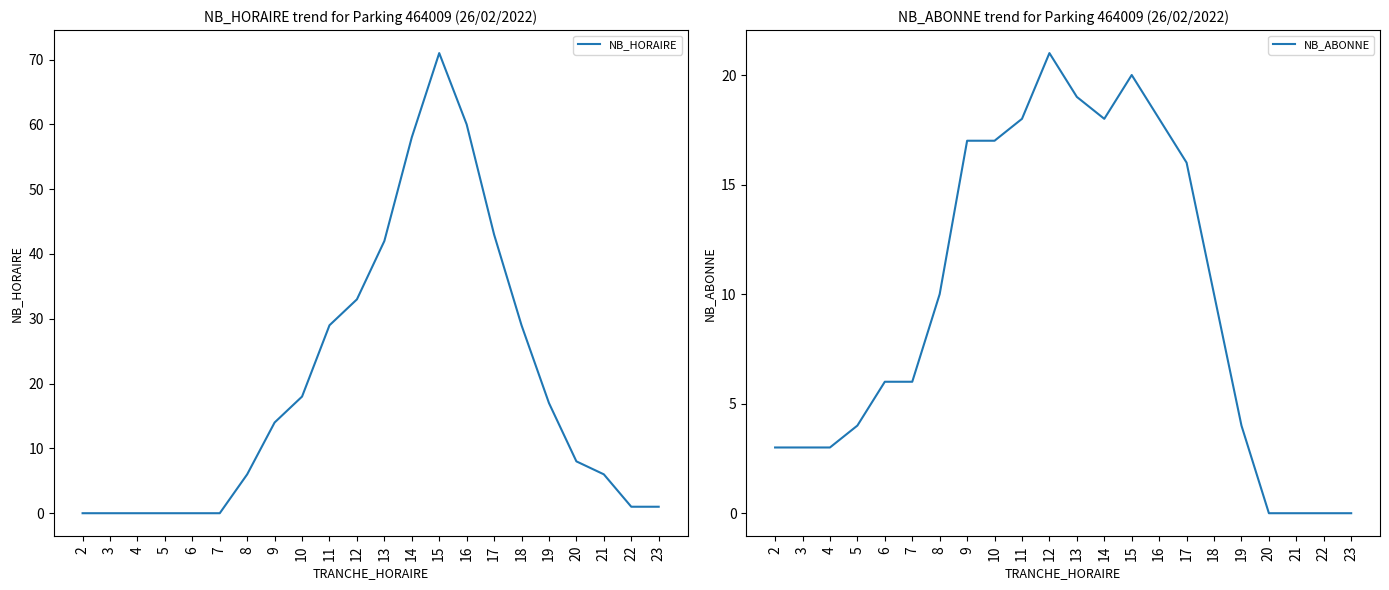

What is the value of the NB_ABONNE point at the 3rd from the left?

3